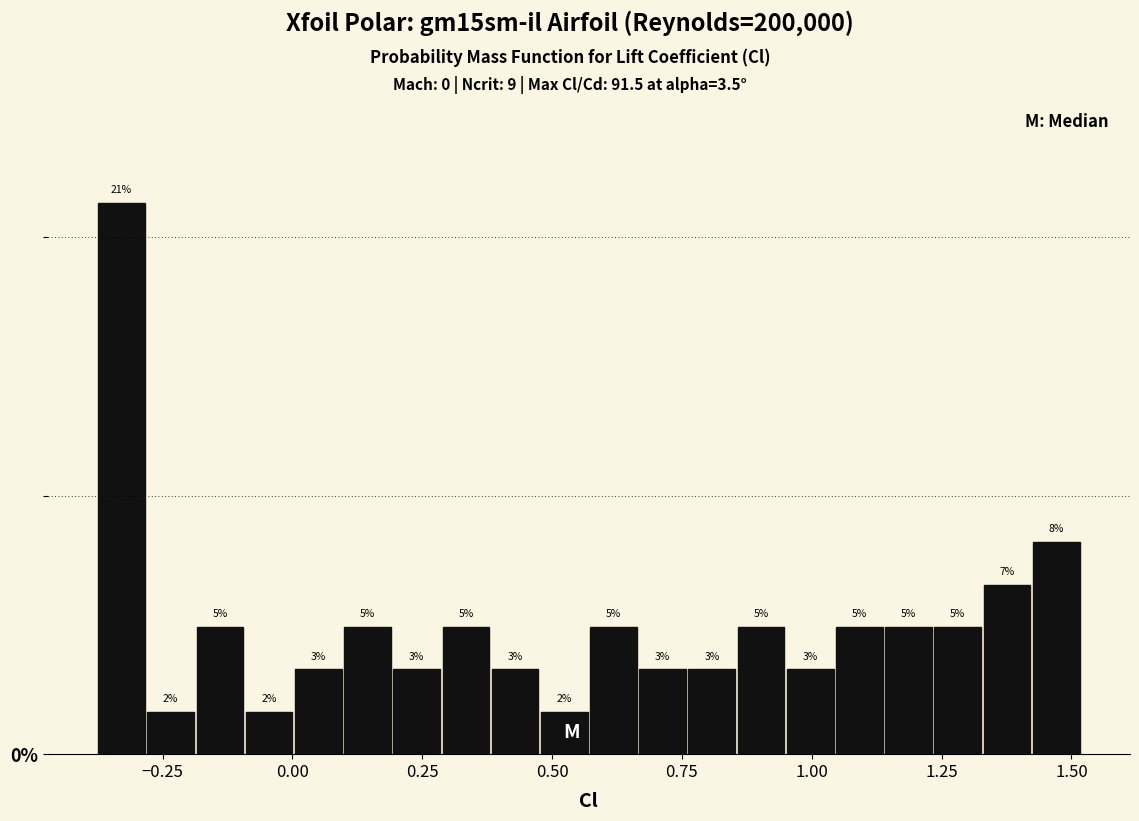

Around what value on the x-axis is the tallest bar? Give the approximate position of its centre, as read against the axis.

-0.35